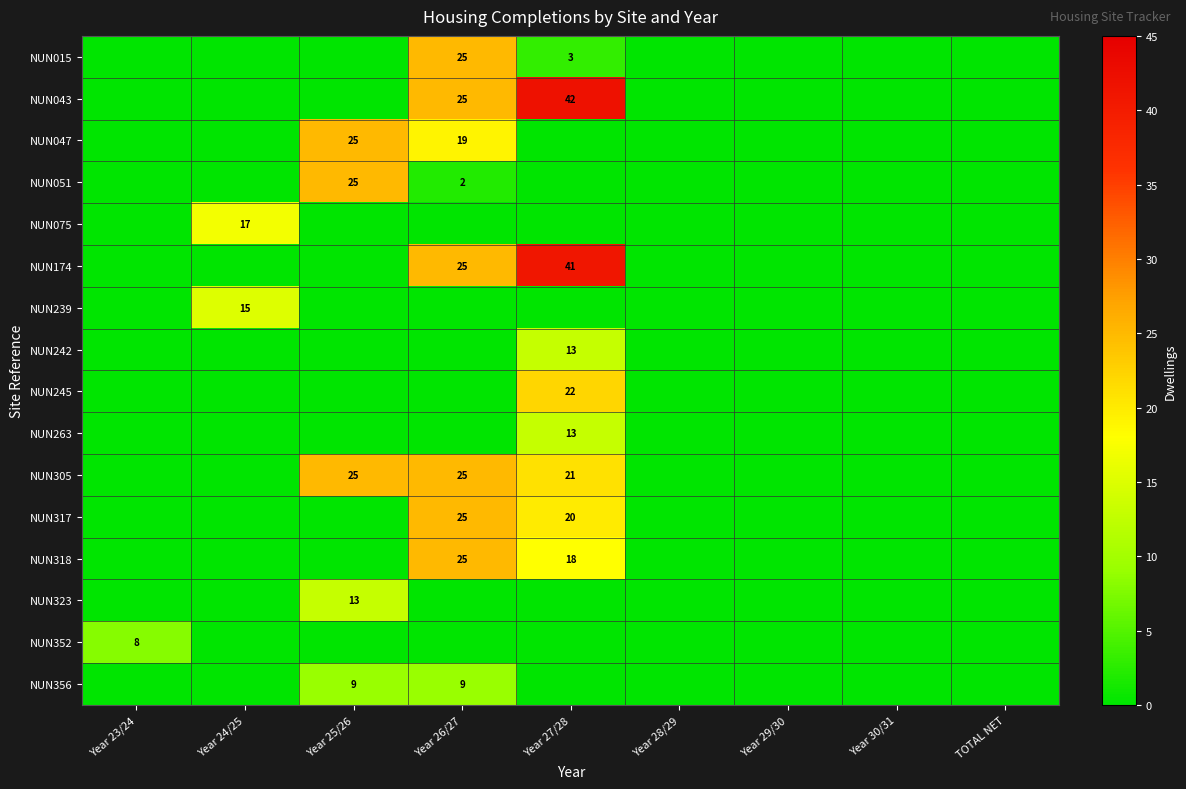

Is it true that NUN323 equals 19 at Year 25/26?

False